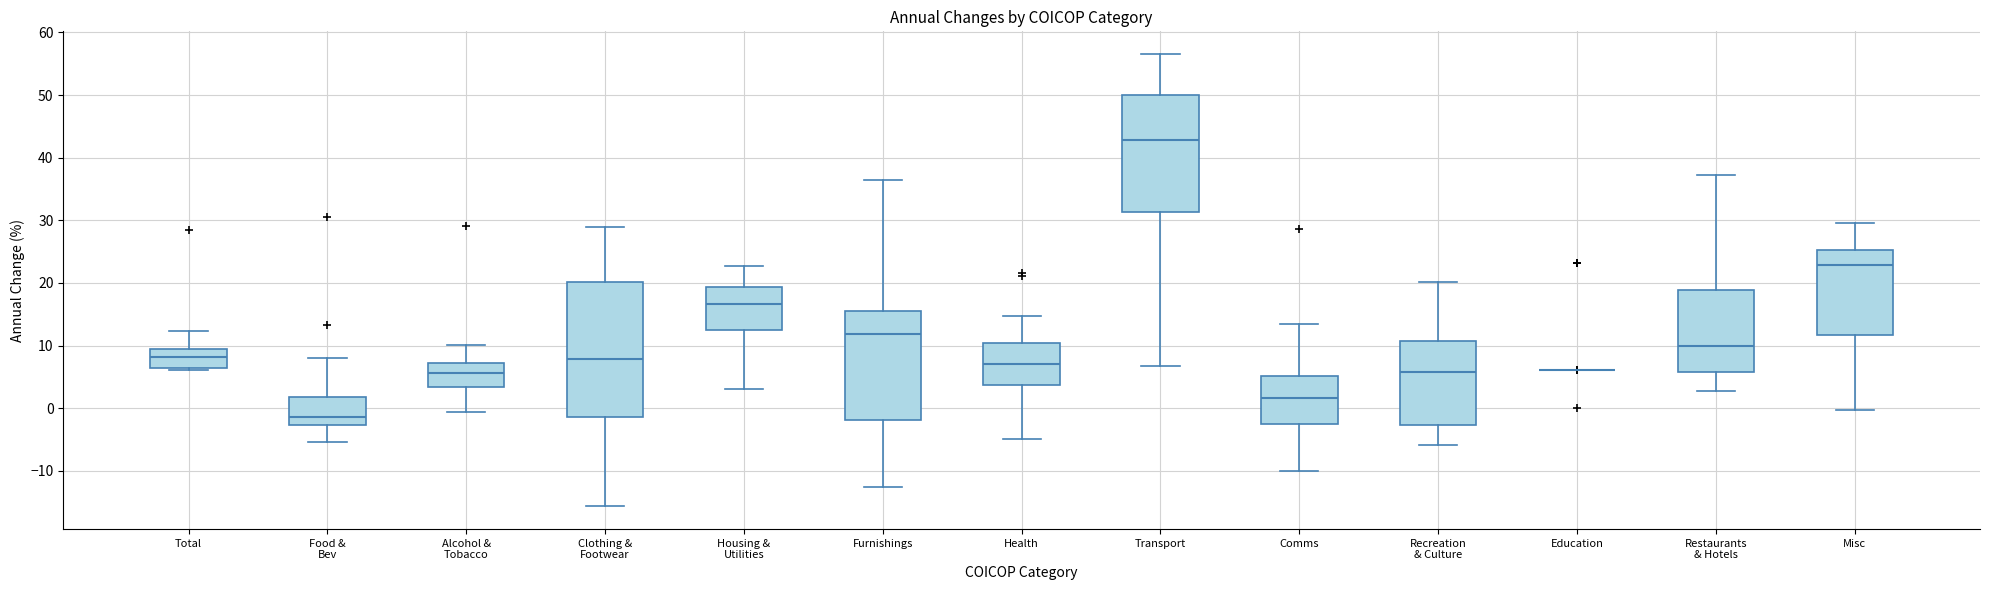

Reading left to right, transcribe this box plot: for each box, give where its median line is, the range the box spans, and where its two whiskers end, as read against the y-axis. The values are not printed on the chart, so give them approximately, as read against the axis.

Total: median 8, box 6 to 9, whiskers 6 (just below the box's lower edge) to 12
Food & Bev: median -1, box -3 to 2, whiskers -5 to 8
Alcohol & Tobacco: median 6, box 3 to 7, whiskers -1 to 10
Clothing & Footwear: median 8, box -1 to 20, whiskers -16 to 29
Housing & Utilities: median 17, box 12 to 19, whiskers 3 to 23
Furnishings: median 12, box -2 to 15, whiskers -13 to 36
Health: median 7, box 4 to 10, whiskers -5 to 15
Transport: median 43, box 31 to 50, whiskers 7 to 57
Comms: median 2, box -3 to 5, whiskers -10 to 13
Recreation & Culture: median 6, box -3 to 11, whiskers -6 to 20
Education: box collapsed to a line at 6, whiskers 6 to 6
Restaurants & Hotels: median 10, box 6 to 19, whiskers 3 to 37
Misc: median 23, box 12 to 25, whiskers 0 to 30